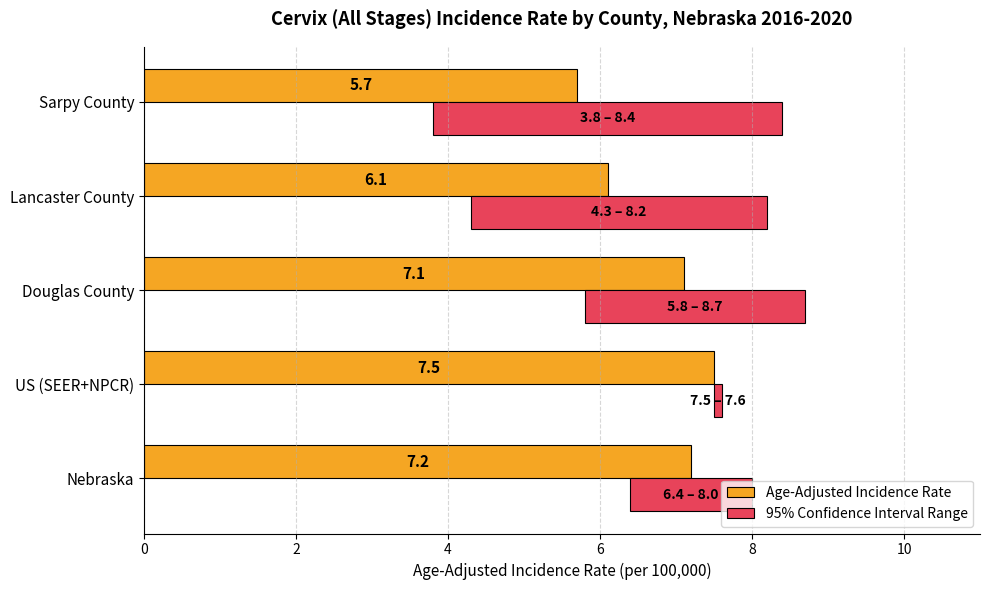

Reading left to right, what are all the values shown in this chart?

Age-Adjusted Incidence Rate: 0=7.2	2=7.5	4=7.1	6=6.1	8=5.7
95% Confidence Interval Range: 0=1.6	2=0.1	4=2.9	6=3.9	8=4.6